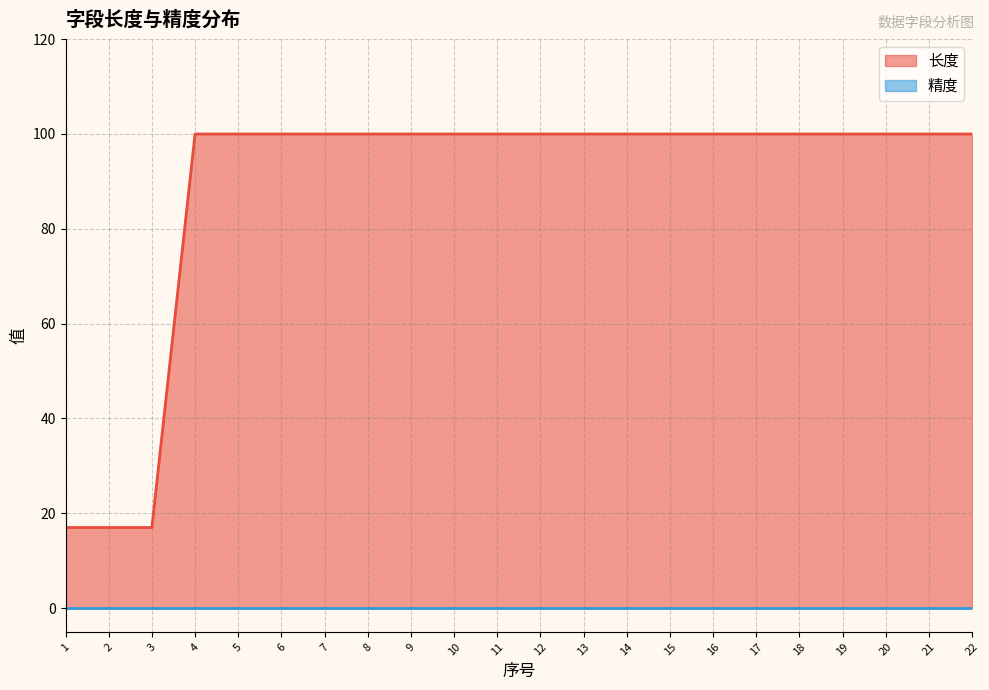

List the labels in order of value, largest first.

4, 5, 6, 7, 8, 9, 10, 11, 12, 13, 14, 15, 16, 17, 18, 19, 20, 21, 22, 1, 2, 3